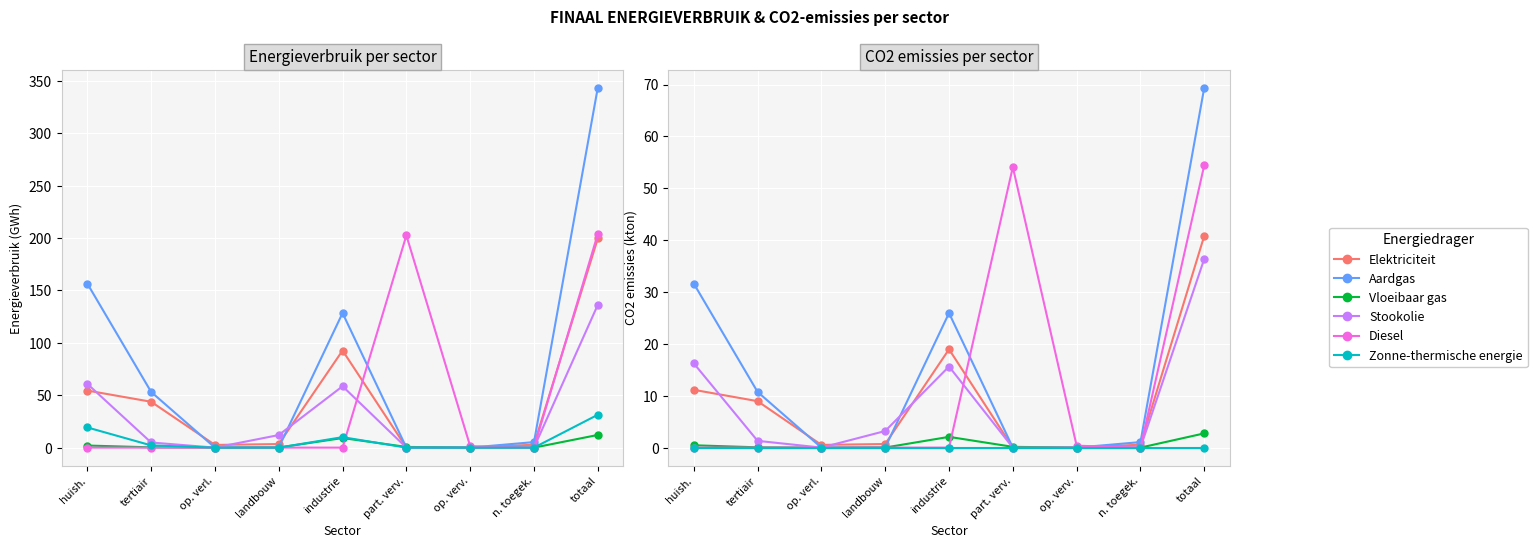

What are all the series names shown in the legend?

Elektriciteit, Aardgas, Vloeibaar gas, Stookolie, Diesel, Zonne-thermische energie